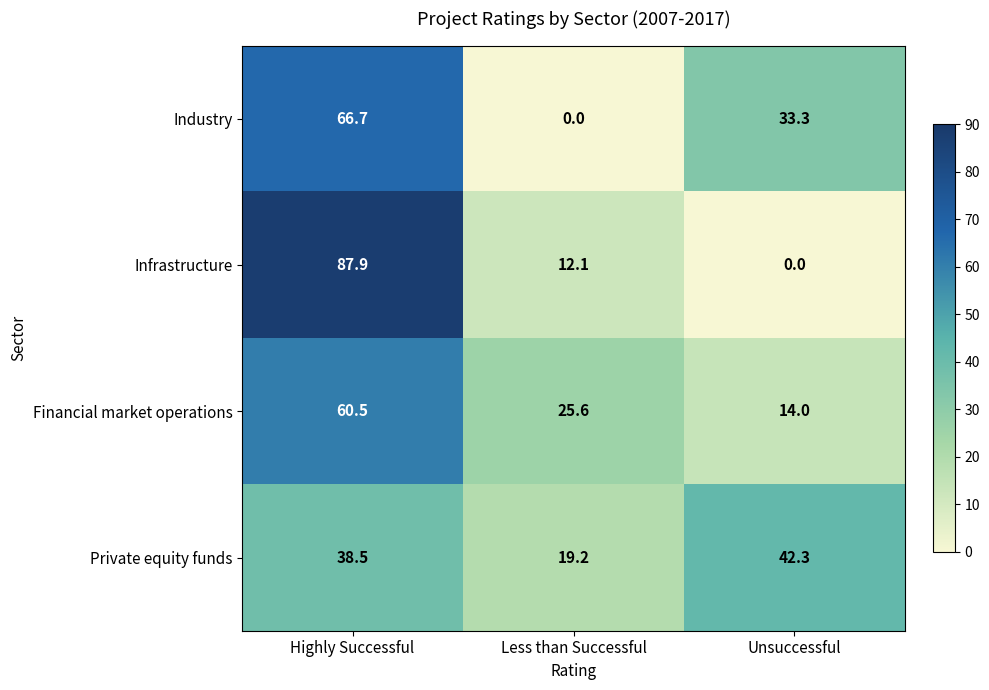

What is the approximate value of Industry at Highly Successful?

66.7